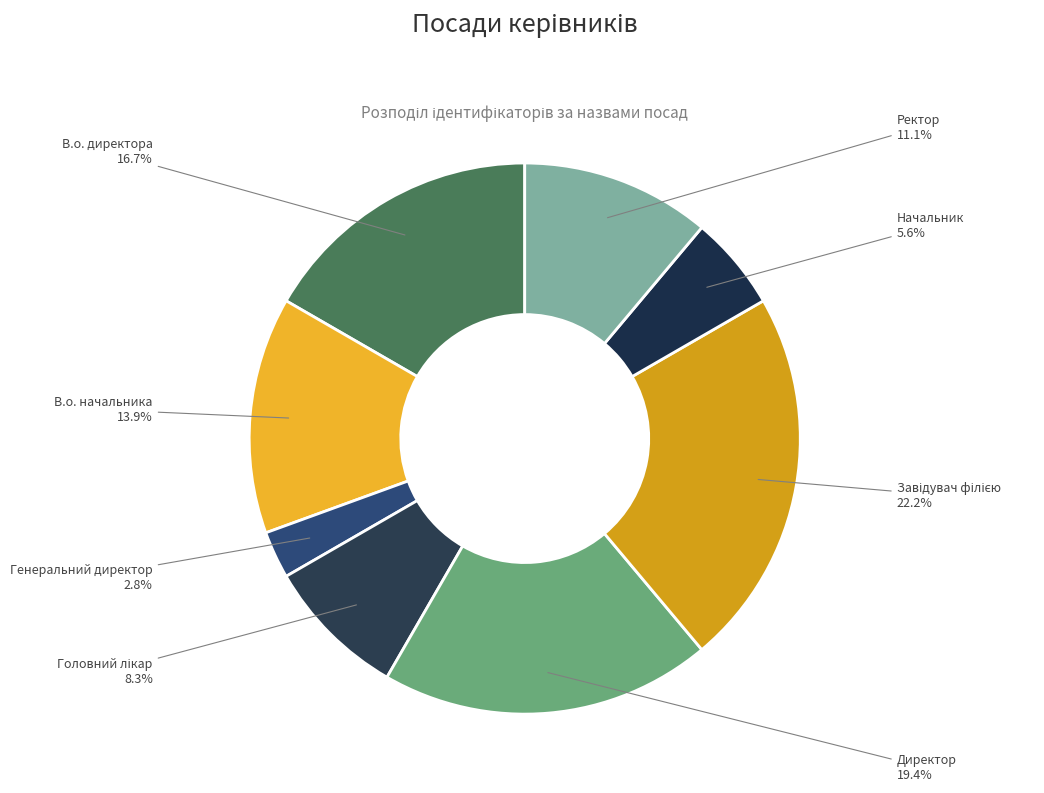

Which slice is the smallest?

Генеральний директор